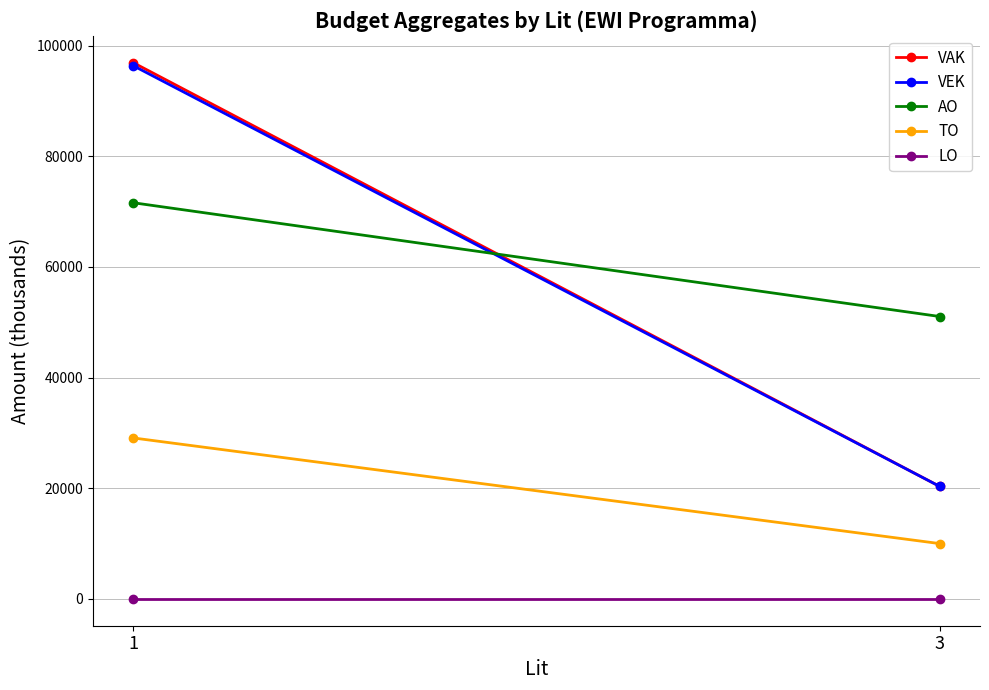

Reading left to right, extract all data points from this chart.

VAK: 96954	20337
VEK: 96399	20337
AO: 71620	51050
TO: 29100	10000
LO: 0	0